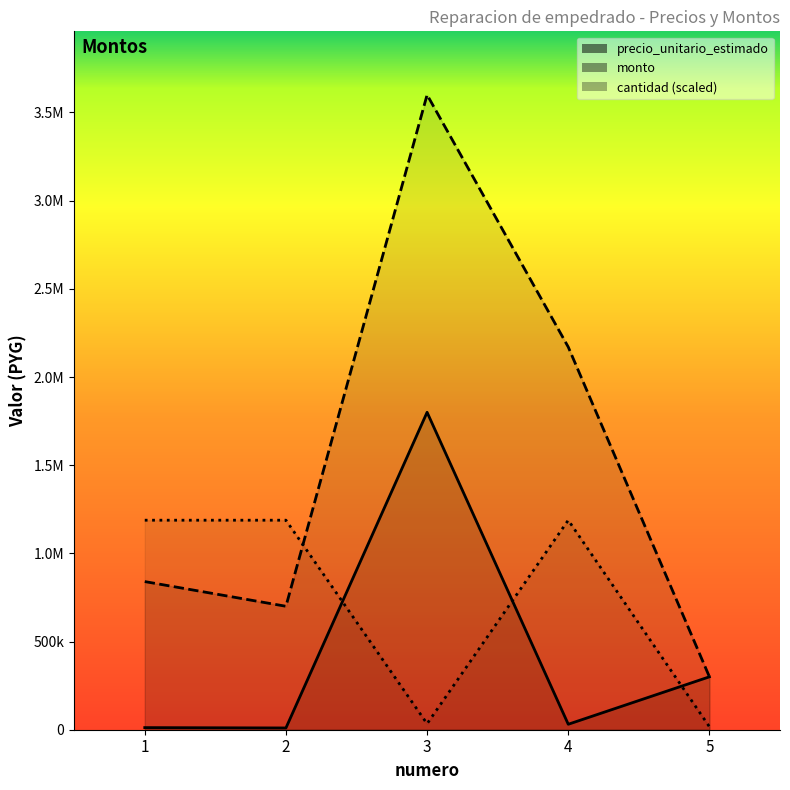

What is the spread (max minus min) of values at 1?

1176000.0